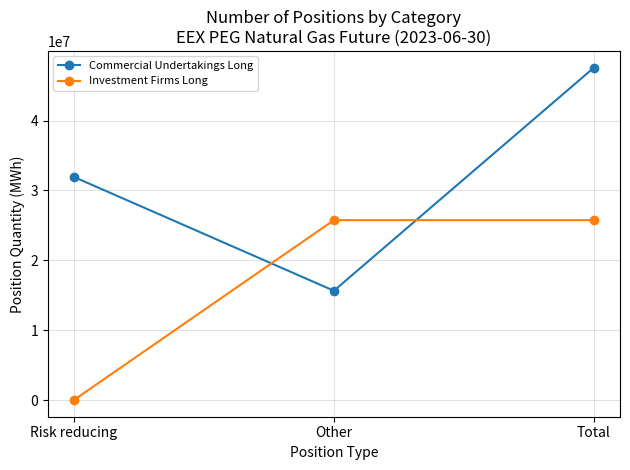

Reading right to left, what are all the values shown in this chart?

Commercial Undertakings Long: Total=47592126	Other=15647968	Risk reducing=31944158
Investment Firms Long: Total=25754618	Other=25754618	Risk reducing=0